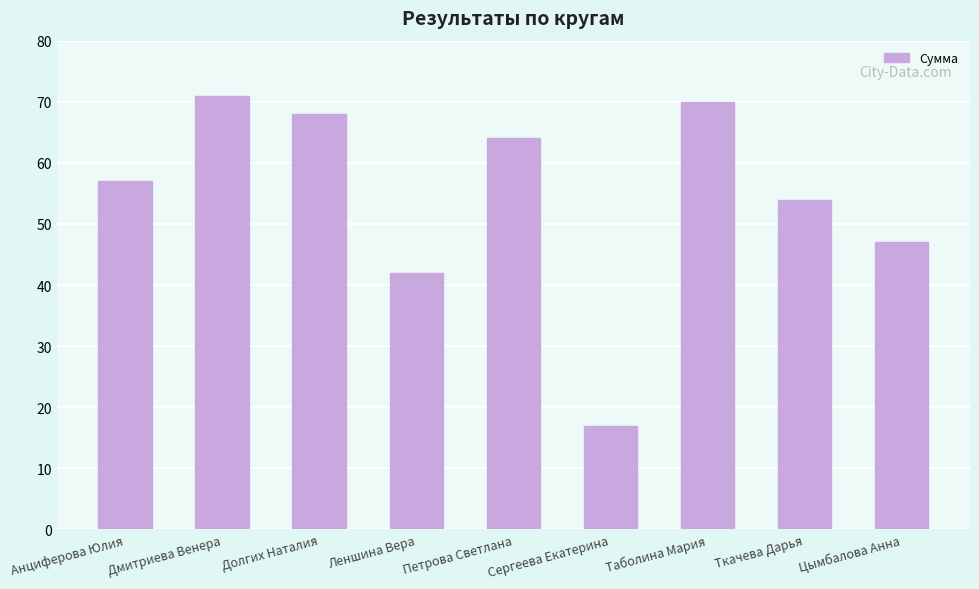

True or false: the data shows 73 at Цымбалова Анна.

False